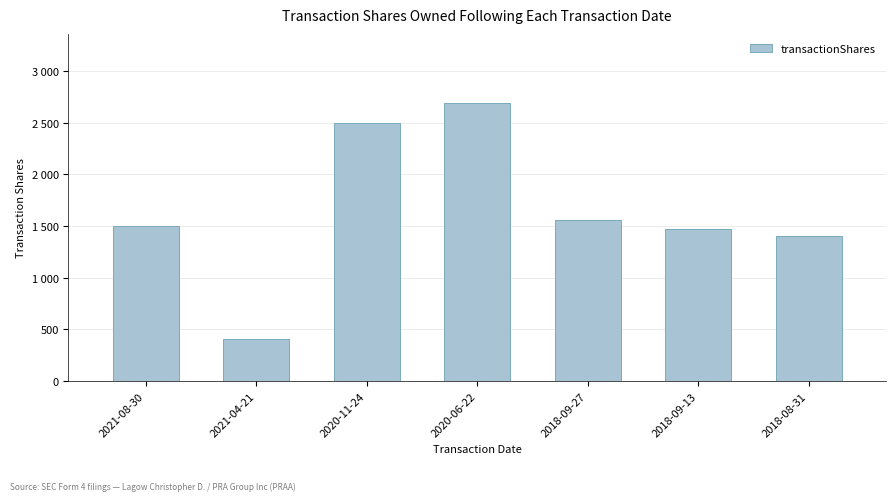

Does the chart contain any negative values?

No